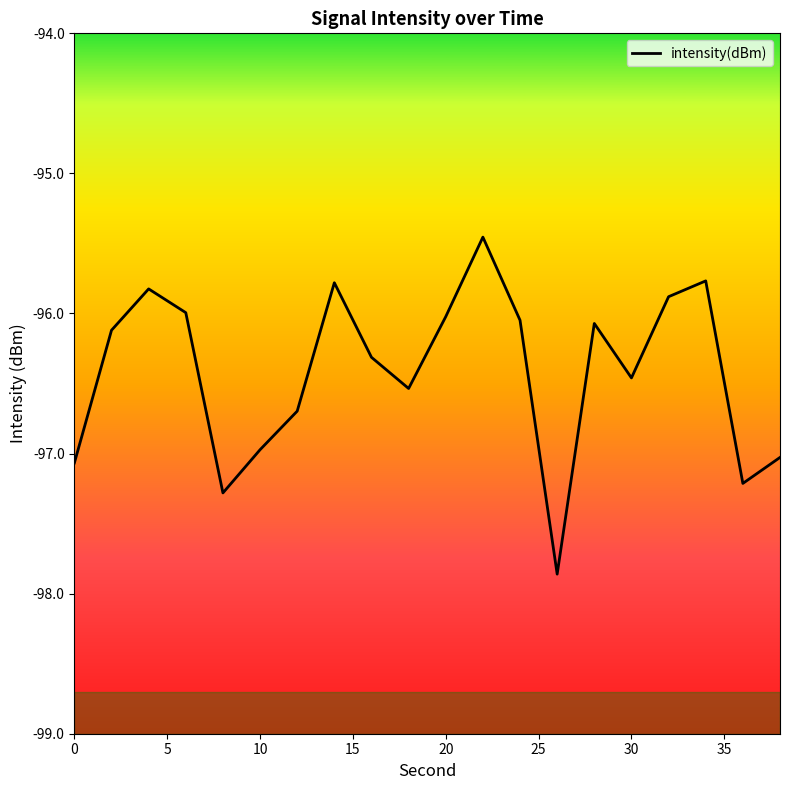

What is the greatest value displayed?

-95.5